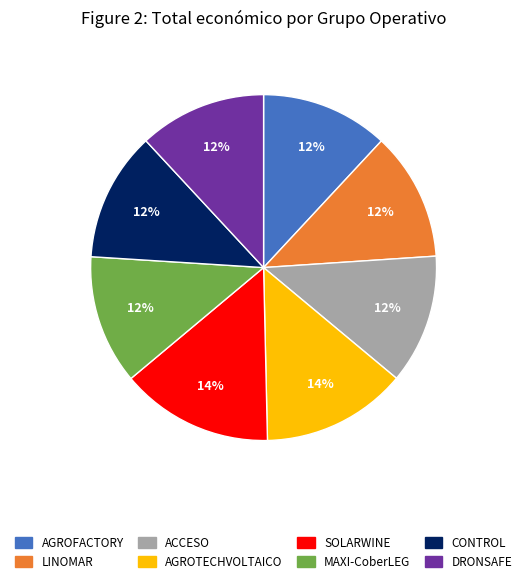

To the nearest percent, what is the difference between the largest and smallest slice percentages?

2%